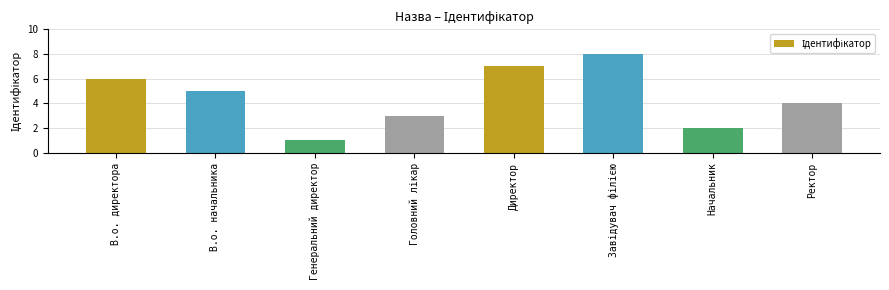

What position from the right is Ректор?

1